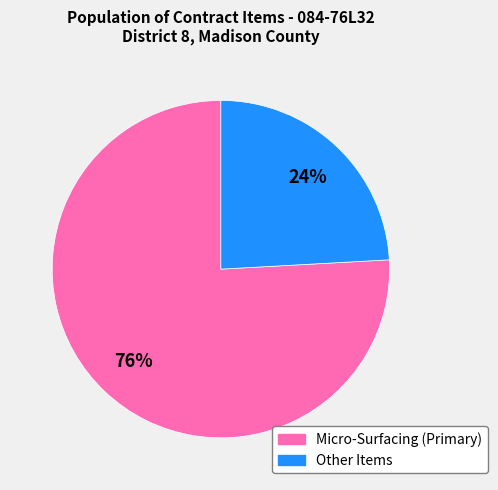

Is there any slice that represents more than half of the pie?

Yes